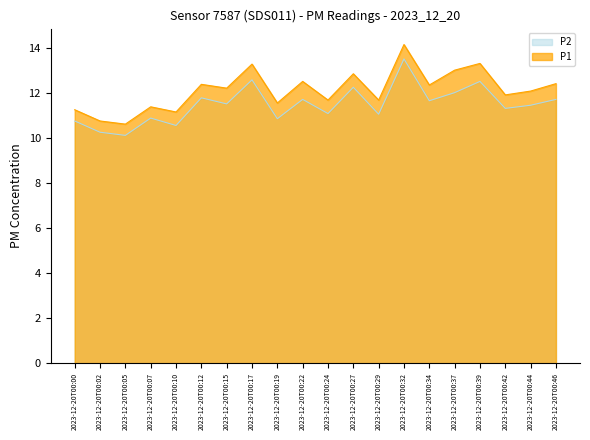

What is the lowest value of the P1 series?

10.6